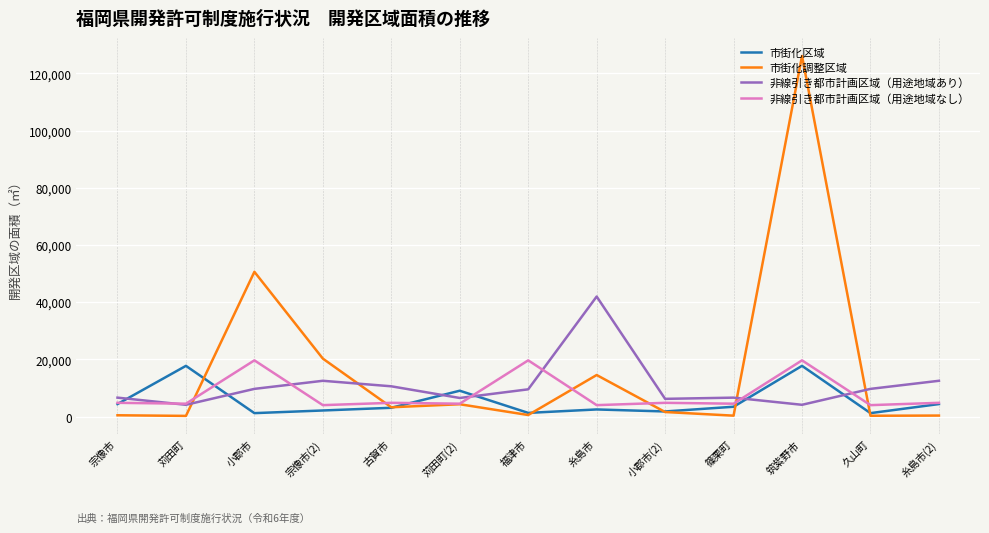

What is the minimum value for 非線引き都市計画区域（用途地域なし）?

3995.5